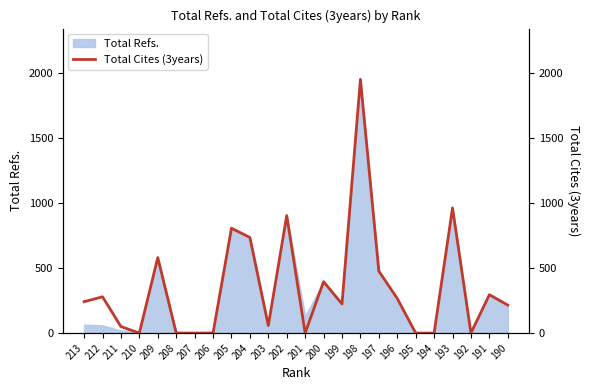

Which label corresponds to the smallest value in the chart?

210